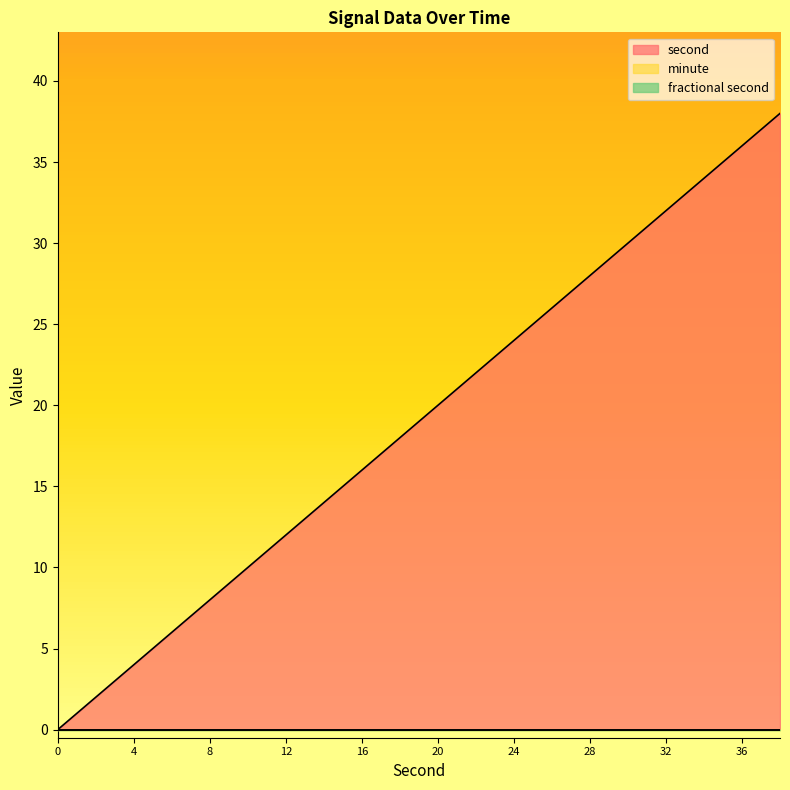

True or false: fractional second has more than 0 interior local peaks.

False